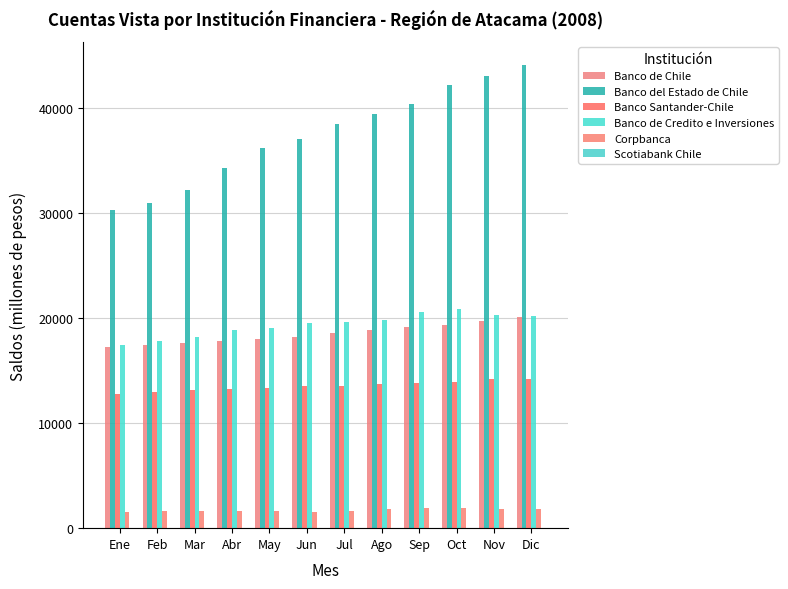

Which series has the largest range (max minus min)?

Banco del Estado de Chile